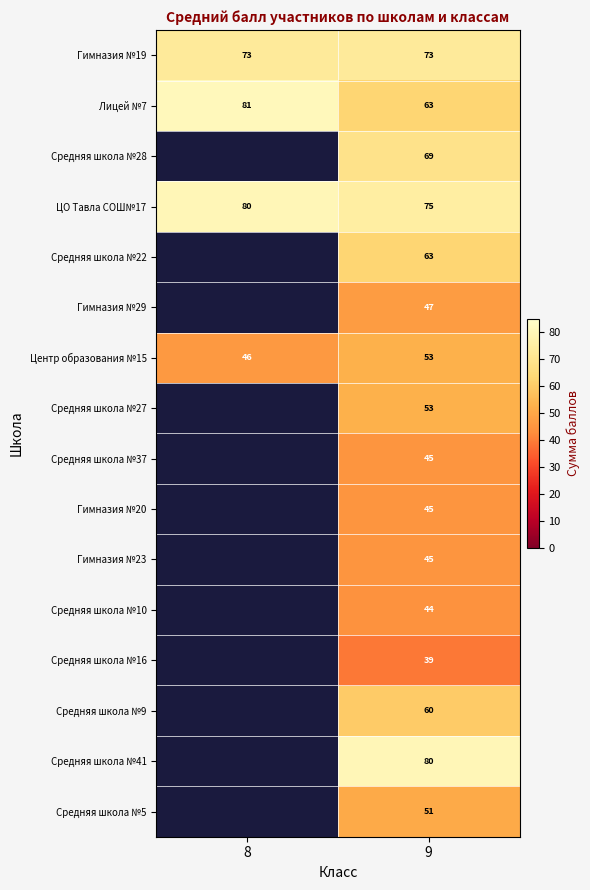

Is the value of Гимназия №19 at 9 greater than the value of Центр образования №15 at 9?

Yes